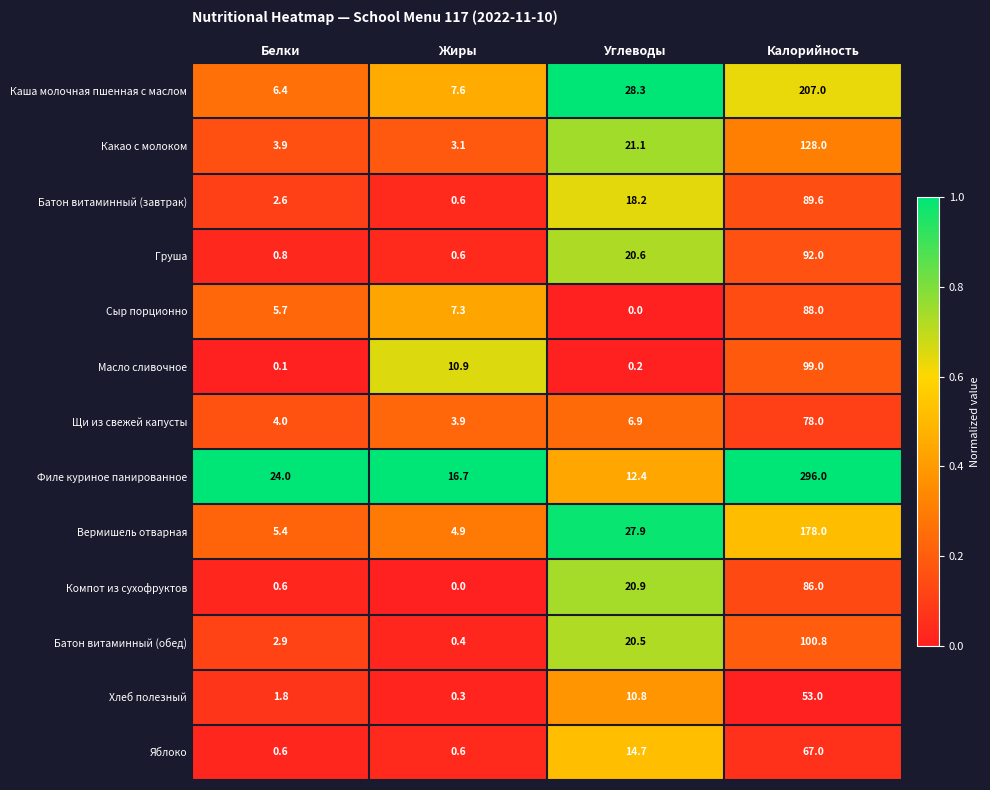

What is the difference between the Масло сливочное values at Калорийность and Углеводы?

98.8